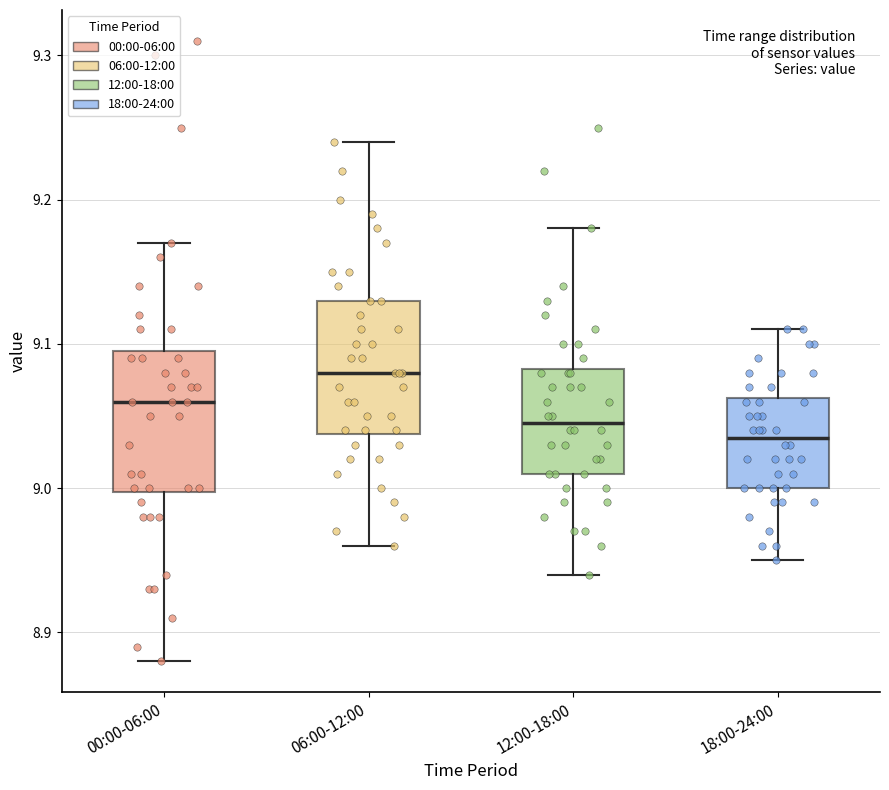

Where does the upper whisker of the box for 00:00-06:00 end on the y-axis? The values are not printed on the chart, so give them approximately, as read against the axis.

9.17